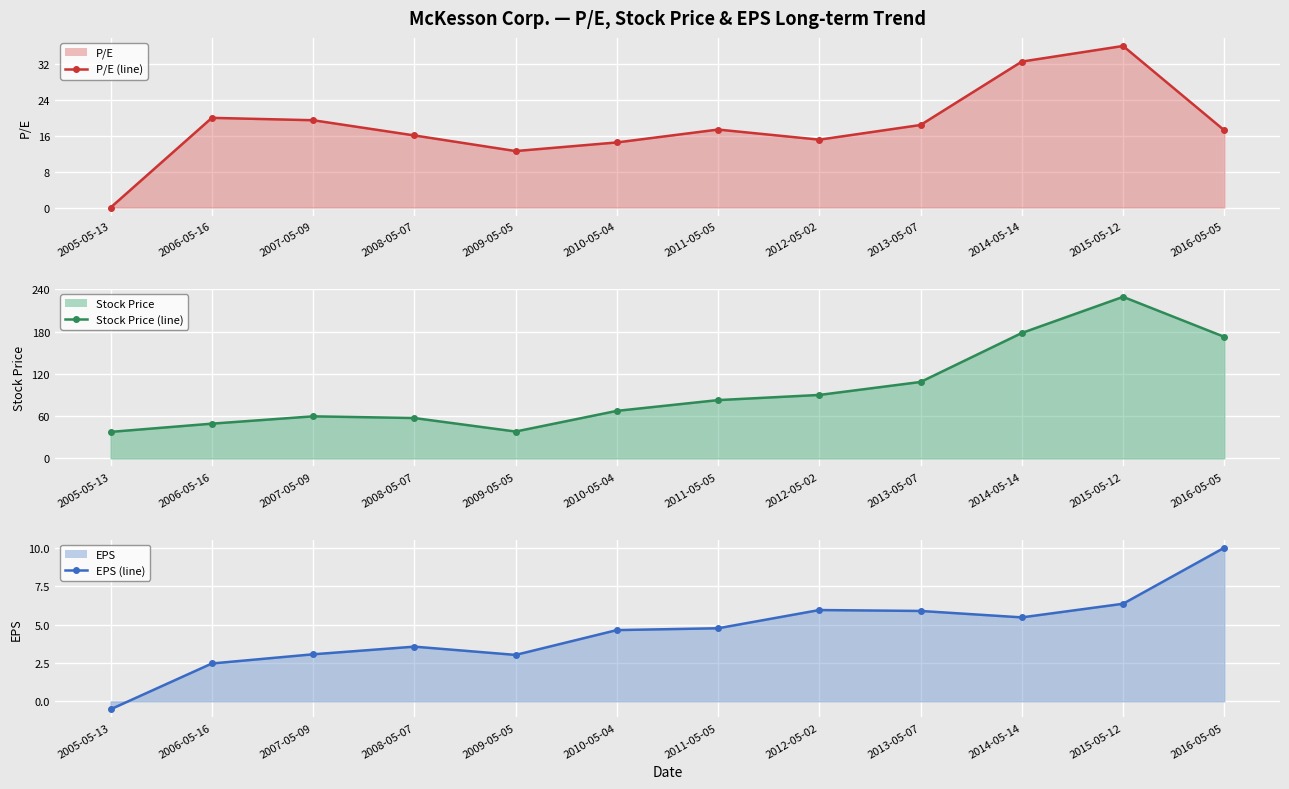

Which series has the largest range (max minus min)?

Stock Price (line)